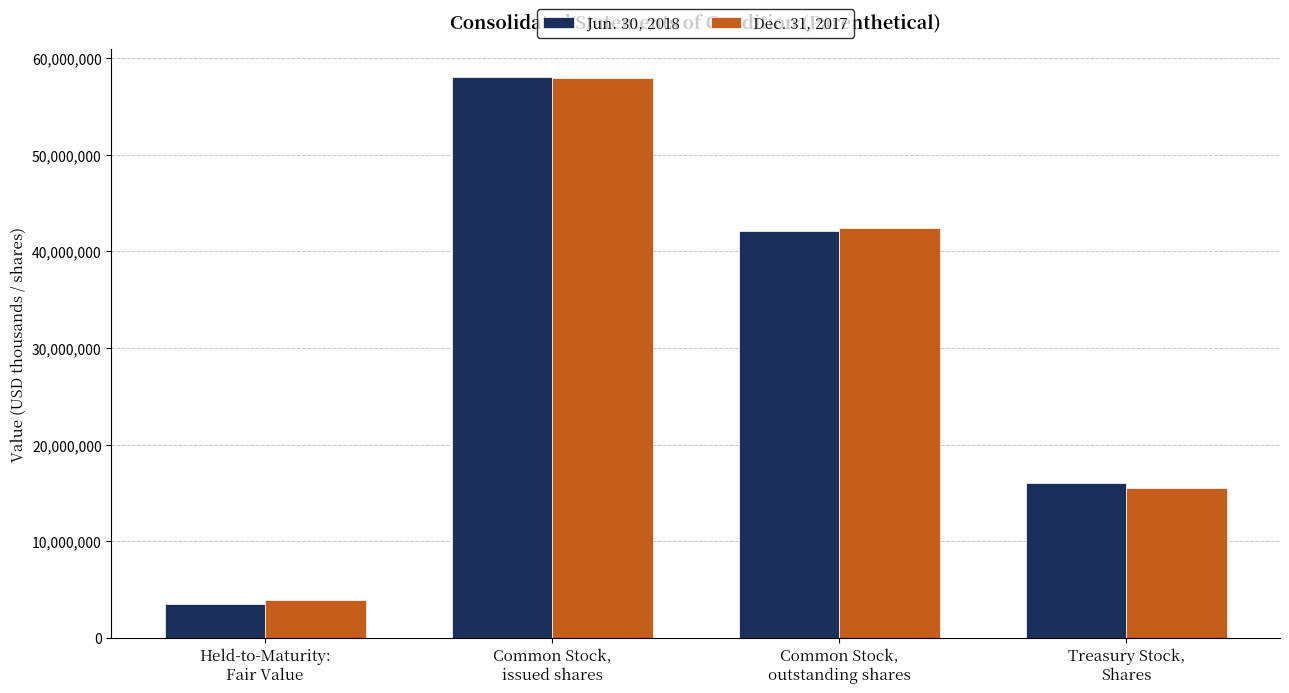

How many values in the Jun. 30, 2018 series are below 42084066?

2